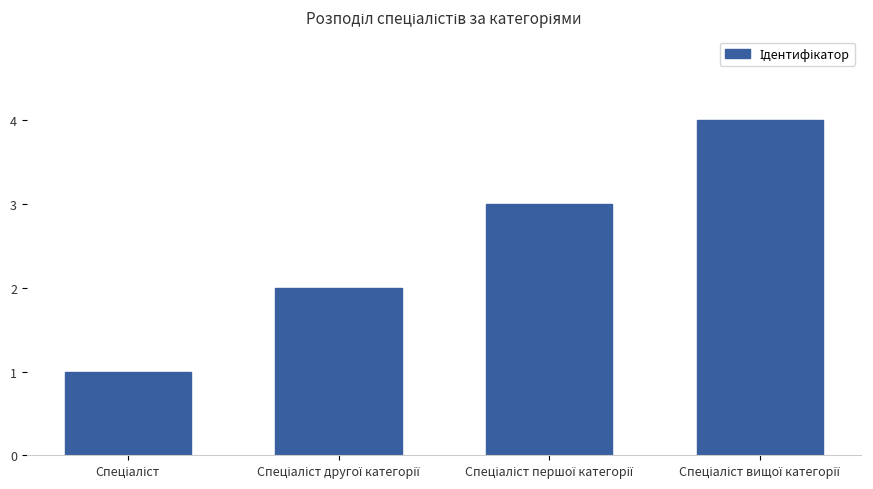

Does the chart contain stacked bars?

No